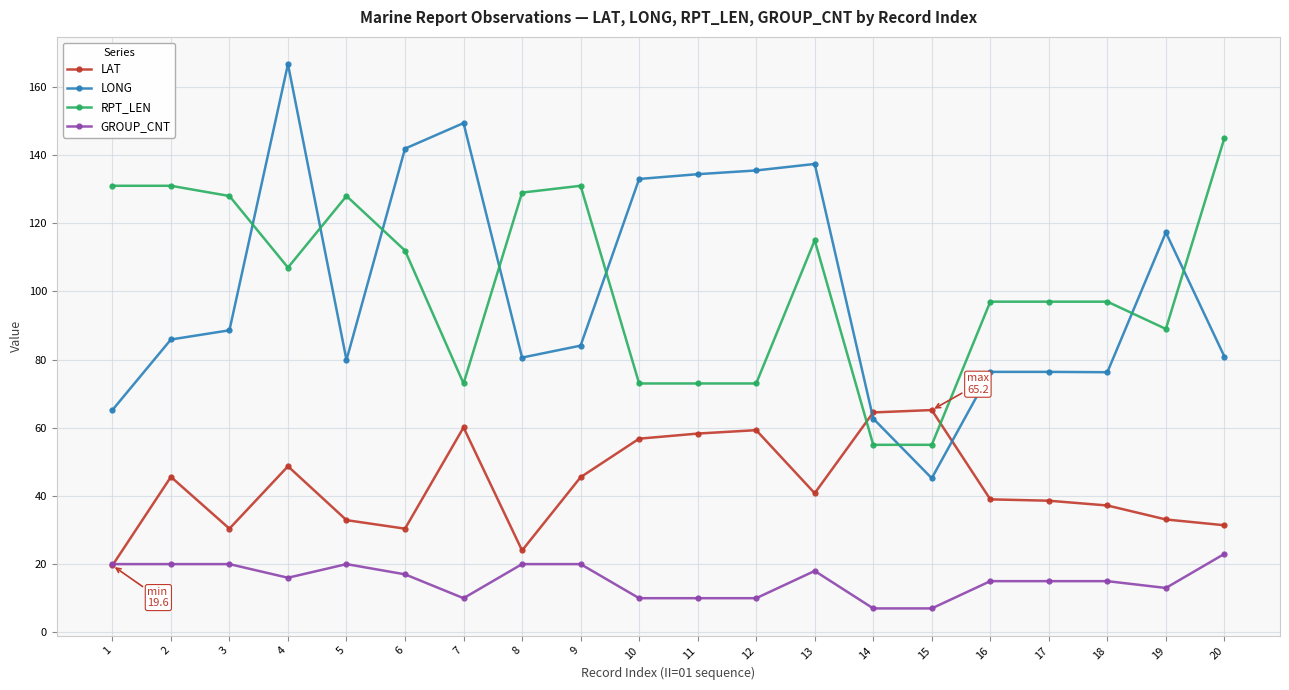

At which category does RPT_LEN reach its first local valley?

4